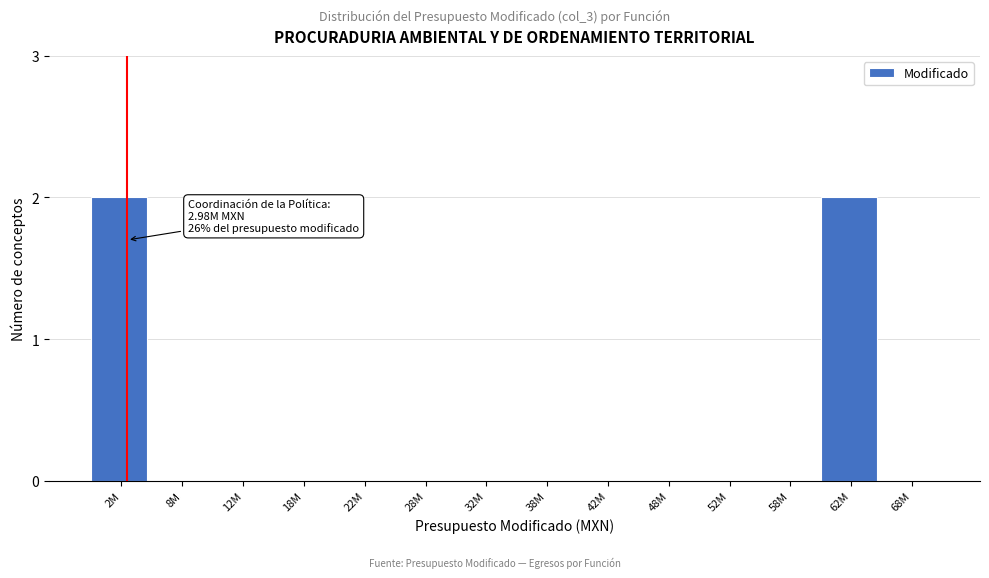

Reading left to right, extract all data points from this chart.

2M=2	8M=0	12M=0	18M=0	22M=0	28M=0	32M=0	38M=0	42M=0	48M=0	52M=0	58M=0	62M=2	68M=0